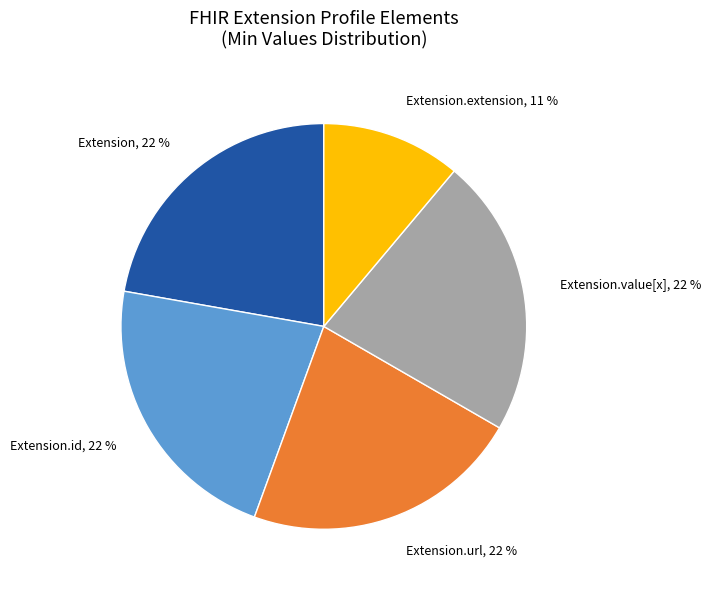

True or false: Extension.value[x], 22 % accounts for 15% of the total.

False